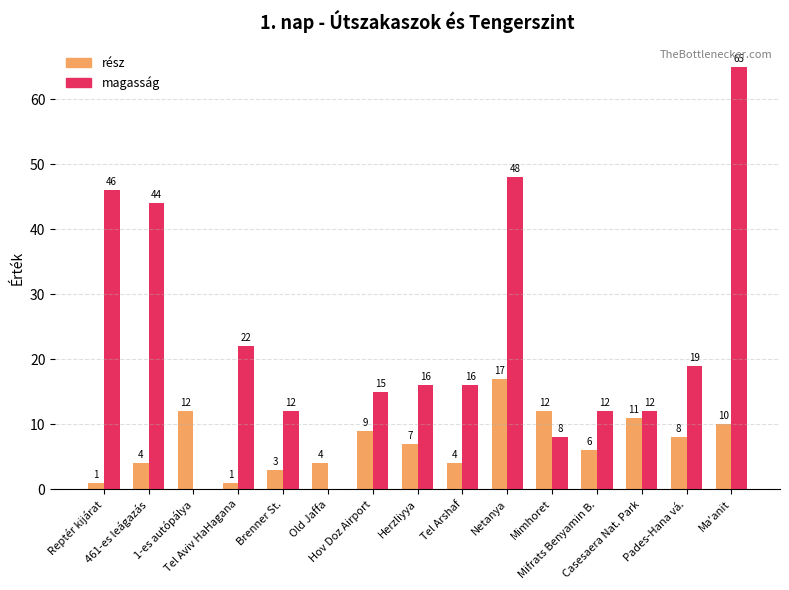

Count the number of categories in the chart.

15